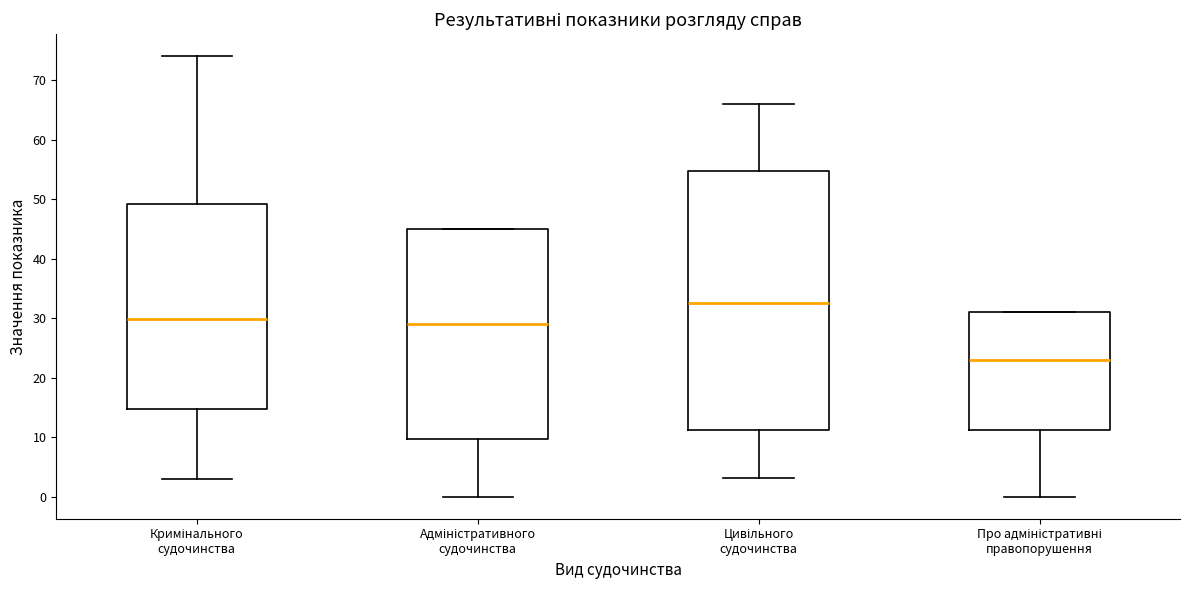

Reading left to right, transcribe this box plot: for each box, give where its median line is, the range the box spans, and where its two whiskers end, as read against the y-axis. The values are not printed on the chart, so give them approximately, as read against the axis.

Кримінального судочинства: median 30, box 15 to 49, whiskers 3 to 74
Адміністративного судочинства: median 29, box 10 to 45, whiskers 0 to 45
Цивільного судочинства: median 33, box 11 to 55, whiskers 3 to 66
Про адміністративні правопорушення: median 23, box 11 to 31, whiskers 0 to 31